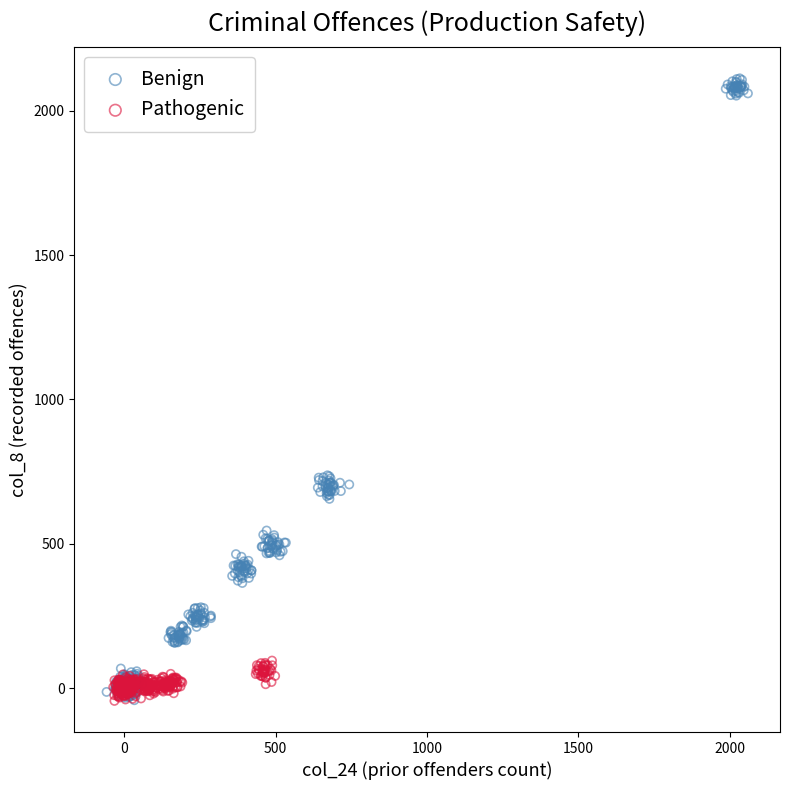

Which series has the widest spread of Y values?

Benign